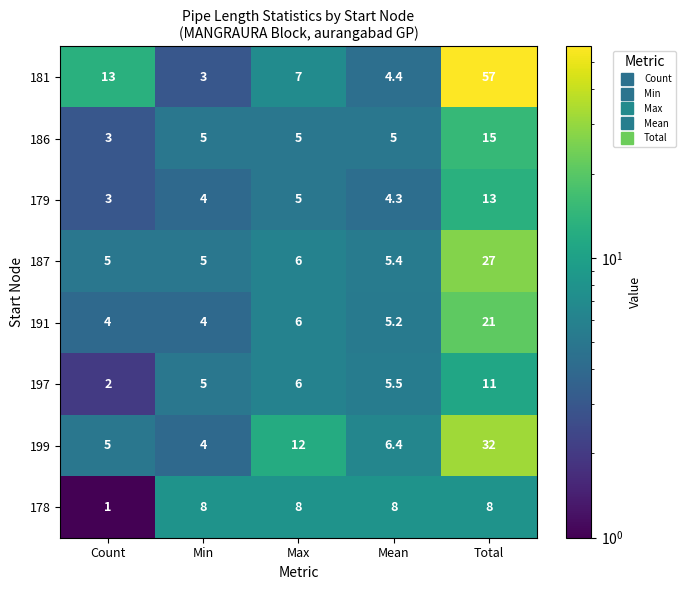

What is the sum of all 199 values?

59.4